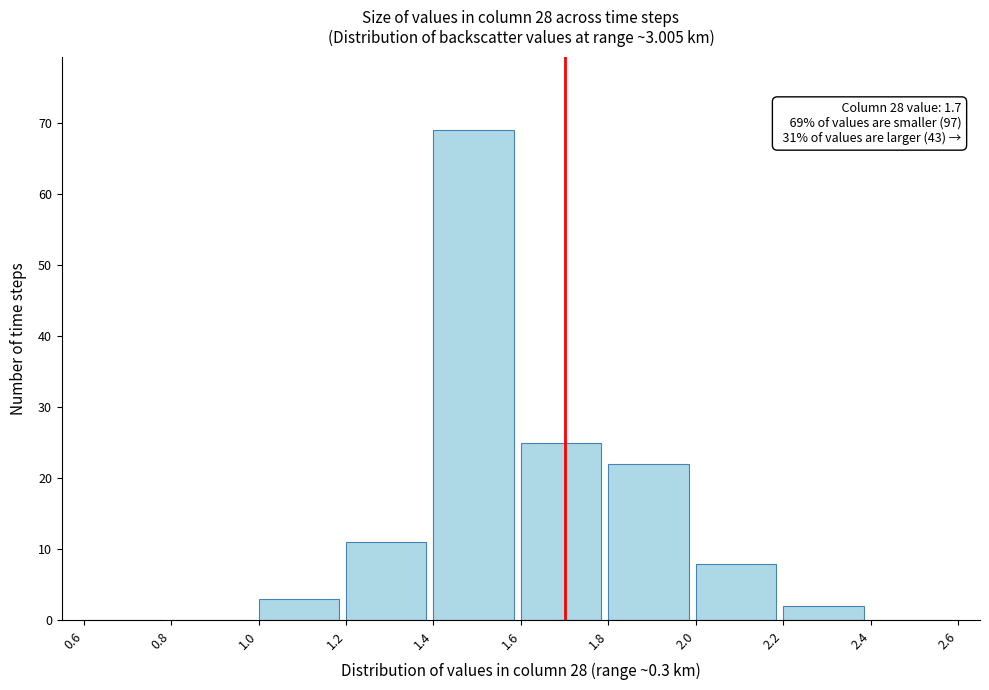

Which range on the x-axis has the tallest bar?

1.4 to 1.6